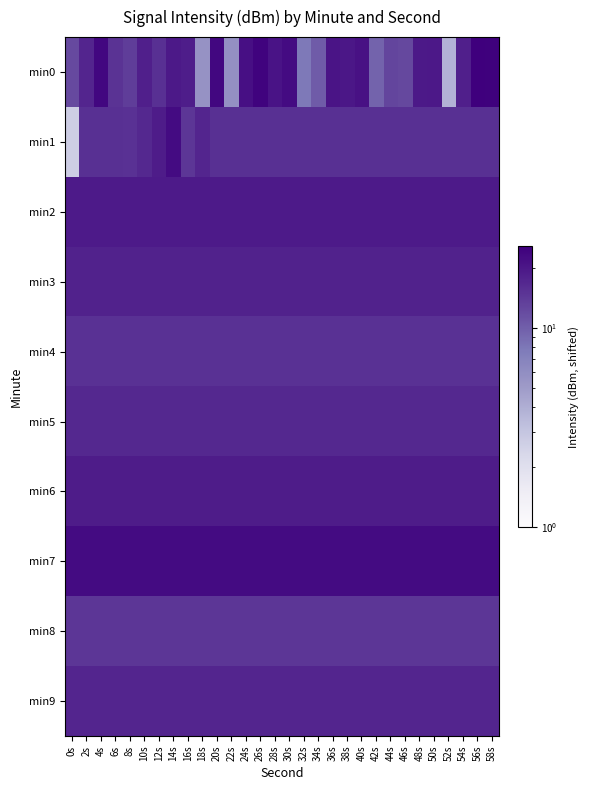

Reading right to left, transcribe all the data shown in this chart.

min0: 58s=25.2	56s=25.6	54s=18.2	52s=3.8	50s=19.6	48s=19.5	46s=12.3	44s=12.7	42s=9.5	40s=21.2	38s=19.9	36s=20.4	34s=10.4	32s=7.8	30s=22.7	28s=20.8	26s=24.6	24s=21.7	22s=5.8	20s=23.5	18s=5.6	16s=18.8	14s=19.4	12s=15.5	10s=18.3	8s=13.8	6s=15.1	4s=23.6	2s=17.2	0s=12.3
min1: 58s=15.5	56s=15.5	54s=15.5	52s=15.5	50s=15.5	48s=15.5	46s=15.5	44s=15.5	42s=15.5	40s=15.5	38s=15.5	36s=15.5	34s=15.5	32s=15.5	30s=15.5	28s=15.5	26s=15.5	24s=15.5	22s=15.5	20s=15.5	18s=17.1	16s=14.6	14s=22.8	12s=18.9	10s=16.8	8s=15.2	6s=15.5	4s=15.5	2s=15.5	0s=2.7
min2: 58s=19.2	56s=19.2	54s=19.2	52s=19.2	50s=19.2	48s=19.2	46s=19.2	44s=19.2	42s=19.2	40s=19.2	38s=19.2	36s=19.2	34s=19.2	32s=19.2	30s=19.2	28s=19.2	26s=19.2	24s=19.2	22s=19.2	20s=19.2	18s=19.2	16s=19.2	14s=19.2	12s=19.2	10s=19.2	8s=19.2	6s=19.2	4s=19.2	2s=19.2	0s=19.2
min3: 58s=17.7	56s=17.7	54s=17.7	52s=17.7	50s=17.7	48s=17.7	46s=17.7	44s=17.7	42s=17.7	40s=17.7	38s=17.7	36s=17.7	34s=17.7	32s=17.7	30s=17.7	28s=17.7	26s=17.7	24s=17.7	22s=17.7	20s=17.7	18s=17.7	16s=17.7	14s=17.7	12s=17.7	10s=17.7	8s=17.7	6s=17.7	4s=17.7	2s=17.7	0s=17.7
min4: 58s=15.2	56s=15.2	54s=15.2	52s=15.2	50s=15.2	48s=15.2	46s=15.2	44s=15.2	42s=15.2	40s=15.2	38s=15.2	36s=15.2	34s=15.2	32s=15.2	30s=15.2	28s=15.2	26s=15.2	24s=15.2	22s=15.2	20s=15.2	18s=15.2	16s=15.2	14s=15.2	12s=15.2	10s=15.2	8s=15.2	6s=15.2	4s=15.2	2s=15.2	0s=15.2
min5: 58s=16.8	56s=16.8	54s=16.8	52s=16.8	50s=16.8	48s=16.8	46s=16.8	44s=16.8	42s=16.8	40s=16.8	38s=16.8	36s=16.8	34s=16.8	32s=16.8	30s=16.8	28s=16.8	26s=16.8	24s=16.8	22s=16.8	20s=16.8	18s=16.8	16s=16.8	14s=16.8	12s=16.8	10s=16.8	8s=16.8	6s=16.8	4s=16.8	2s=16.8	0s=16.8
min6: 58s=18.9	56s=18.9	54s=18.9	52s=18.9	50s=18.9	48s=18.9	46s=18.9	44s=18.9	42s=18.9	40s=18.9	38s=18.9	36s=18.9	34s=18.9	32s=18.9	30s=18.9	28s=18.9	26s=18.9	24s=18.9	22s=18.9	20s=18.9	18s=18.9	16s=18.9	14s=18.9	12s=18.9	10s=18.9	8s=18.9	6s=18.9	4s=18.9	2s=18.9	0s=18.9
min7: 58s=22.8	56s=22.8	54s=22.8	52s=22.8	50s=22.8	48s=22.8	46s=22.8	44s=22.8	42s=22.8	40s=22.8	38s=22.8	36s=22.8	34s=22.8	32s=22.8	30s=22.8	28s=22.8	26s=22.8	24s=22.8	22s=22.8	20s=22.8	18s=22.8	16s=22.8	14s=22.8	12s=22.8	10s=22.8	8s=22.8	6s=22.8	4s=22.8	2s=22.8	0s=22.8
min8: 58s=14.6	56s=14.6	54s=14.6	52s=14.6	50s=14.6	48s=14.6	46s=14.6	44s=14.6	42s=14.6	40s=14.6	38s=14.6	36s=14.6	34s=14.6	32s=14.6	30s=14.6	28s=14.6	26s=14.6	24s=14.6	22s=14.6	20s=14.6	18s=14.6	16s=14.6	14s=14.6	12s=14.6	10s=14.6	8s=14.6	6s=14.6	4s=14.6	2s=14.6	0s=14.6
min9: 58s=17.1	56s=17.1	54s=17.1	52s=17.1	50s=17.1	48s=17.1	46s=17.1	44s=17.1	42s=17.1	40s=17.1	38s=17.1	36s=17.1	34s=17.1	32s=17.1	30s=17.1	28s=17.1	26s=17.1	24s=17.1	22s=17.1	20s=17.1	18s=17.1	16s=17.1	14s=17.1	12s=17.1	10s=17.1	8s=17.1	6s=17.1	4s=17.1	2s=17.1	0s=17.1